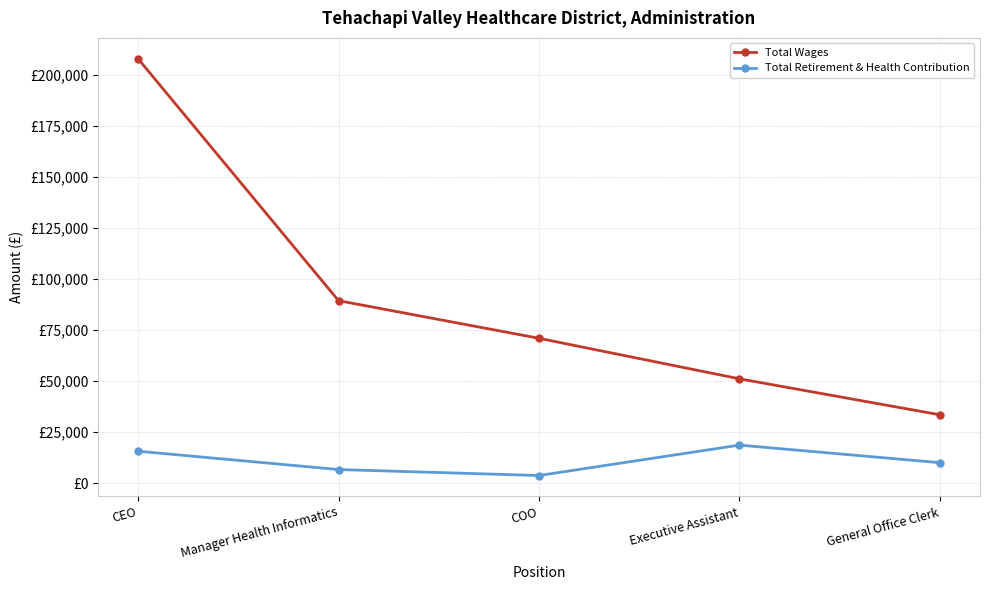

How many Total Retirement & Health Contribution values are between 6643 and 15619?

3